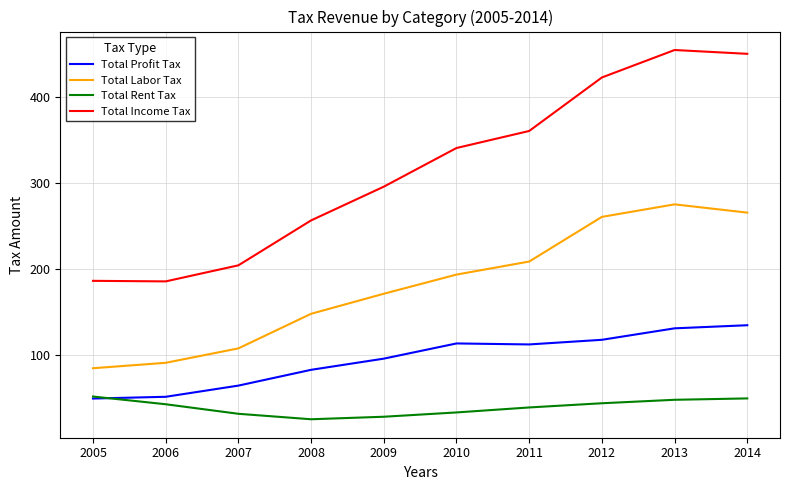

Which series changed the most between 2005 and 2014?

Total Income Tax